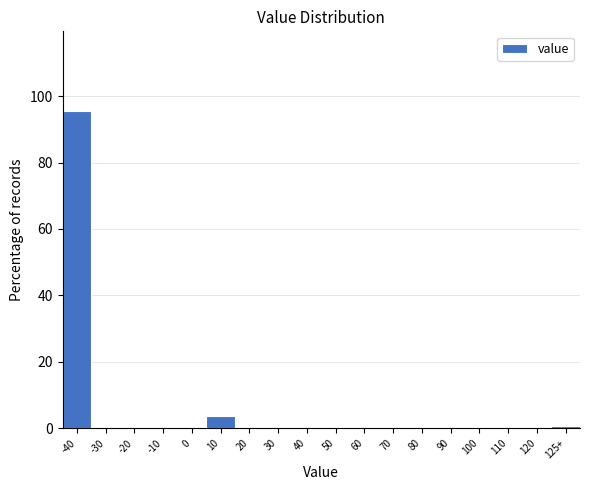

Reading left to right, transcribe all the data shown in this chart.

-40=95.6	-30=0.0	-20=0.0	-10=0.0	0=0.0	10=3.8	20=0.0	30=0.0	40=0.0	50=0.0	60=0.0	70=0.0	80=0.0	90=0.0	100=0.0	110=0.0	120=0.0	125+=0.6